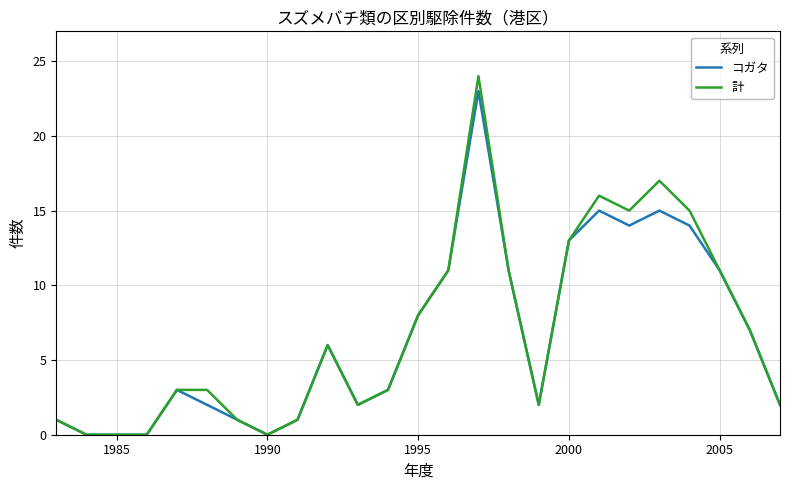

Which series has the widest spread of values?

計